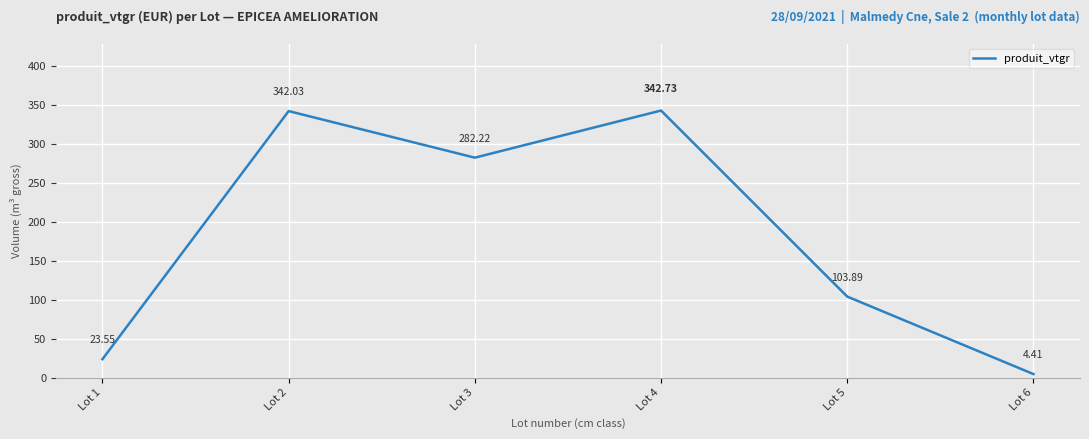

Rank the categories by value from highest to lowest.

Lot 4, Lot 2, Lot 3, Lot 5, Lot 1, Lot 6